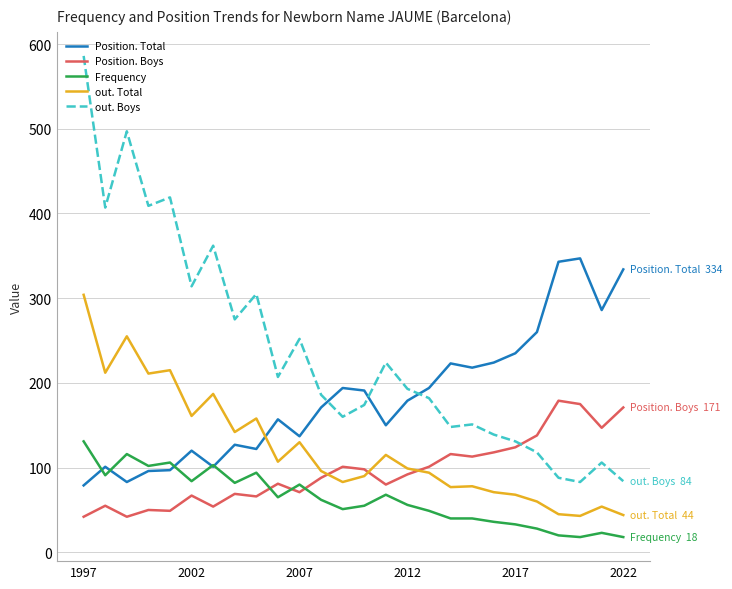

Rank the series by their maximum value, from lowest to highest.

Frequency, Position. Boys, out. Total, Position. Total, out. Boys